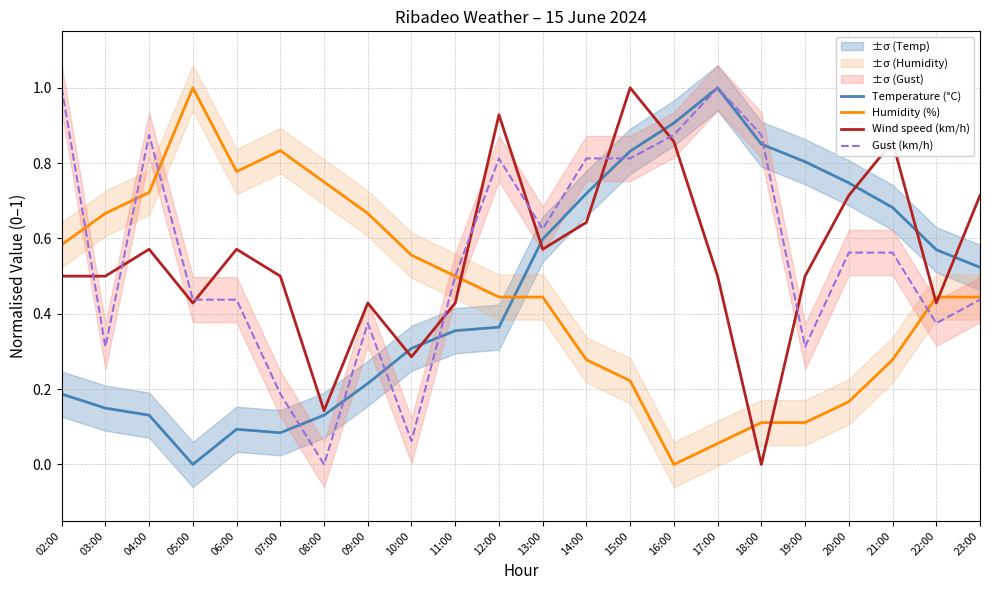

What is the difference between the maximum and minimum values in the Wind speed (km/h) series?

1.0